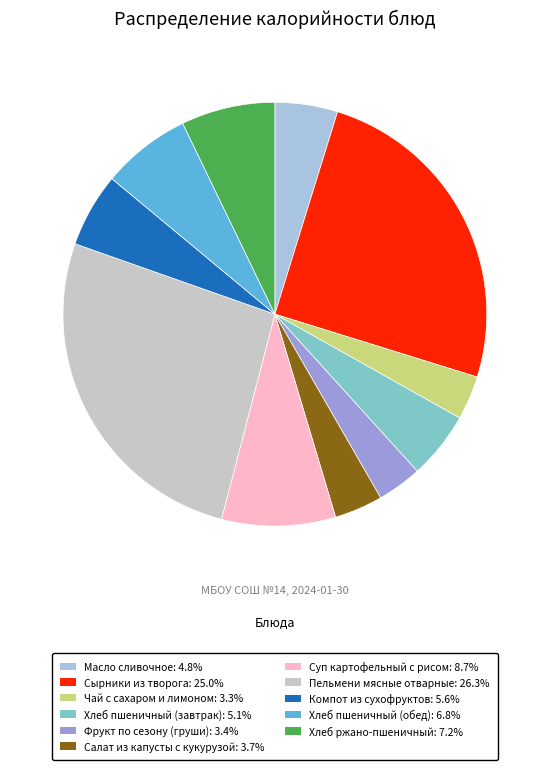

How many segments does this pie chart have?

11